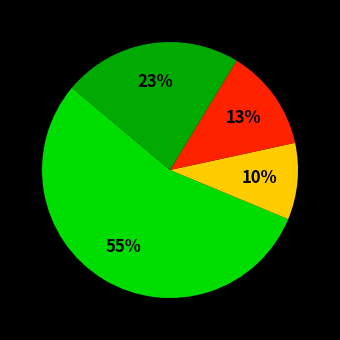

To the nearest percent, what is the average slice percentage?

25%